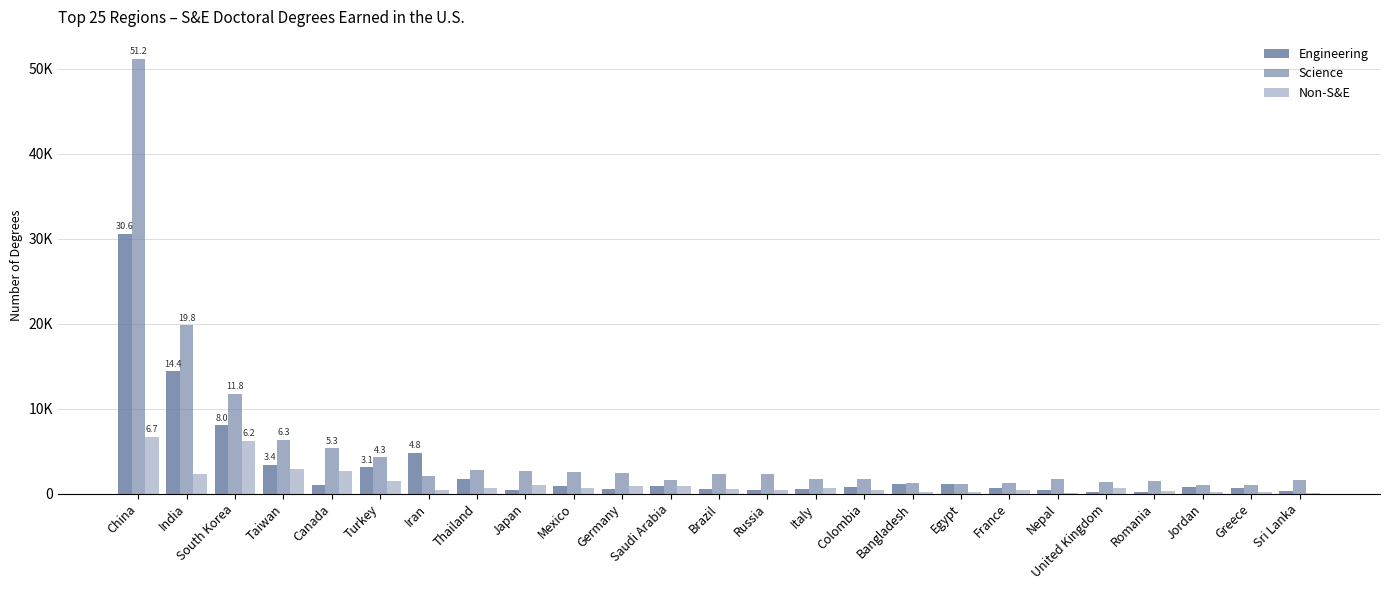

Are the bars grouped side by side (vs. stacked)?

Yes